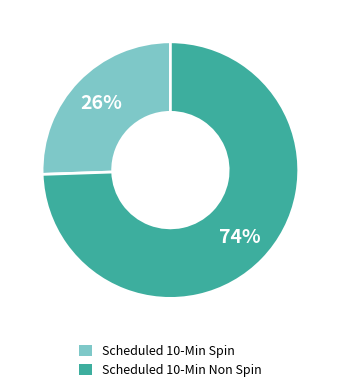

To the nearest percent, what is the average slice percentage?

50%